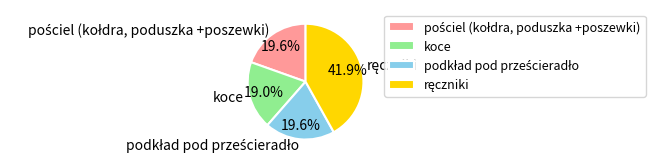

How much of the chart is everything except koce?

81.0%